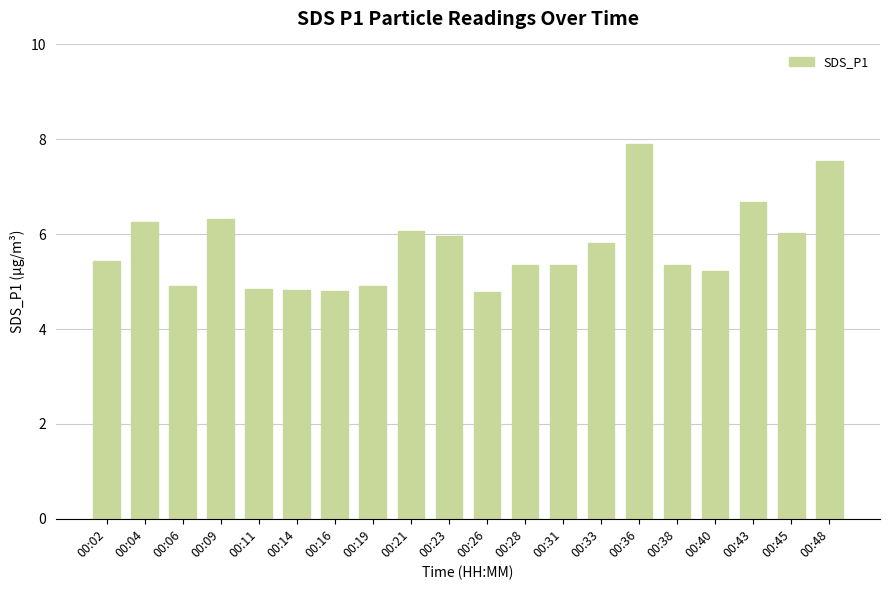

How many bars are there in total?

20